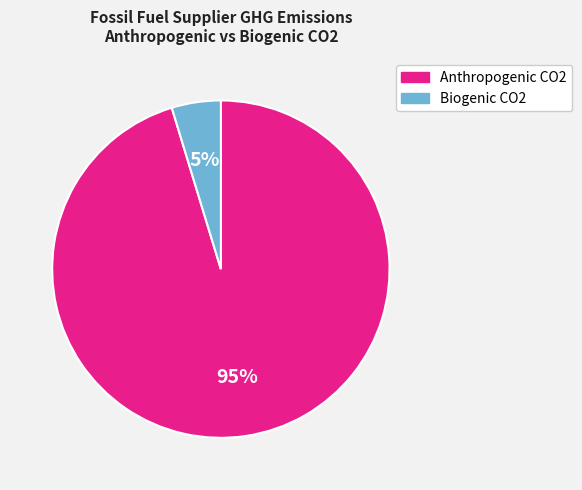

Is there any slice that represents more than half of the pie?

Yes